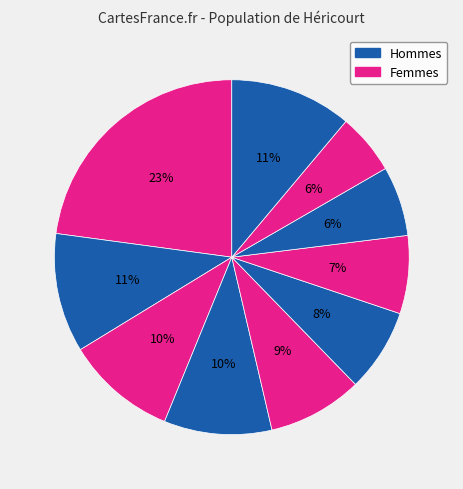

How many segments does this pie chart have?

10